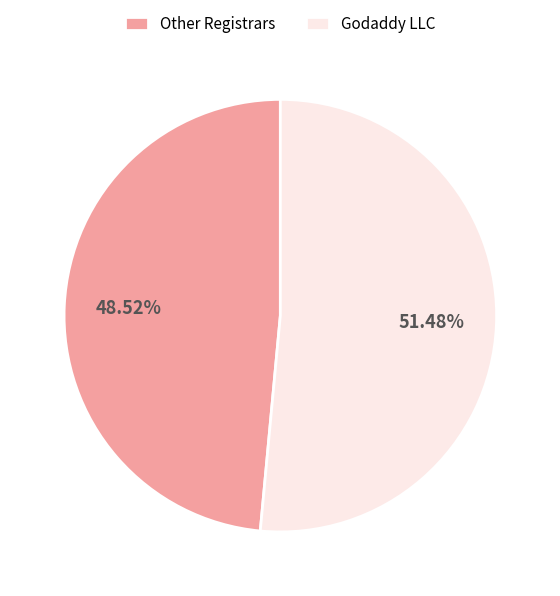

Which category has the smallest portion of the pie?

Other Registrars